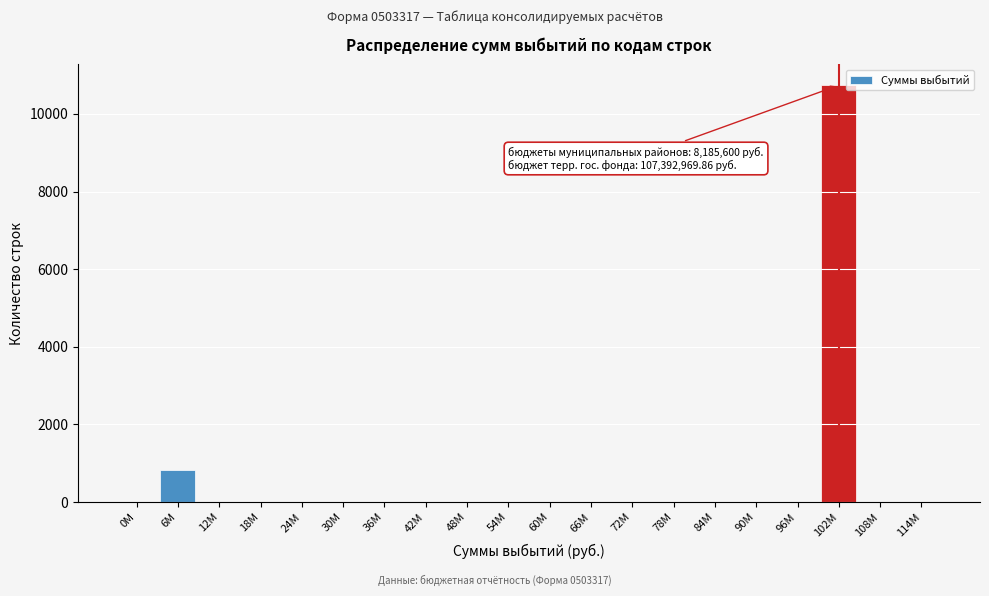

Reading right to left, transcribe all the data shown in this chart.

114M=0.0	108M=0.0	102M=10739.3	96M=0.0	90M=0.0	84M=0.0	78M=0.0	72M=0.0	66M=0.0	60M=0.0	54M=0.0	48M=0.0	42M=0.0	36M=0.0	30M=0.0	24M=0.0	18M=0.0	12M=0.0	6M=818.6	0M=0.0